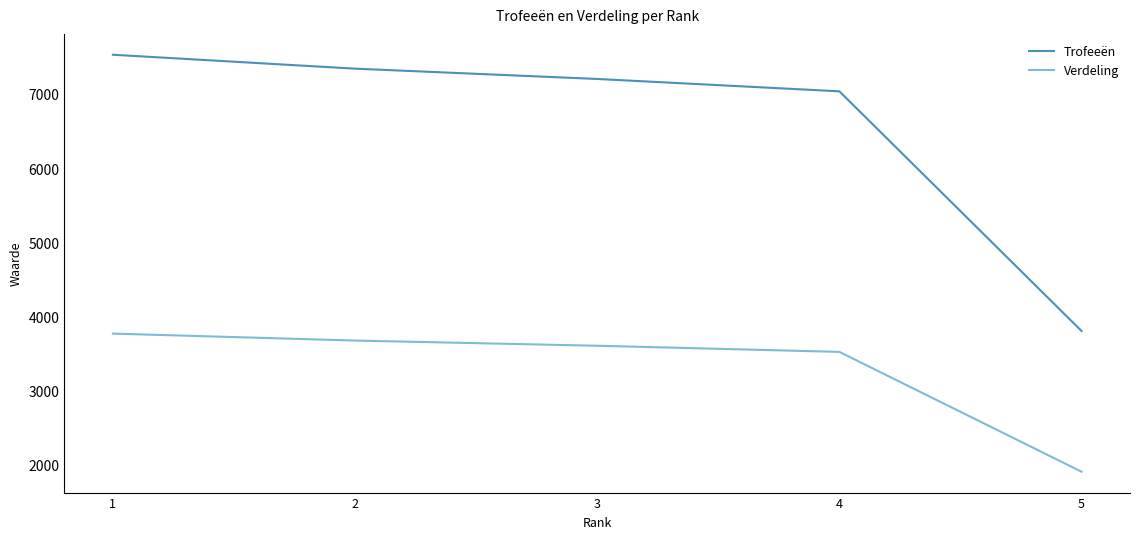

What is the difference between the Verdeling values at 5 and 3?

1701